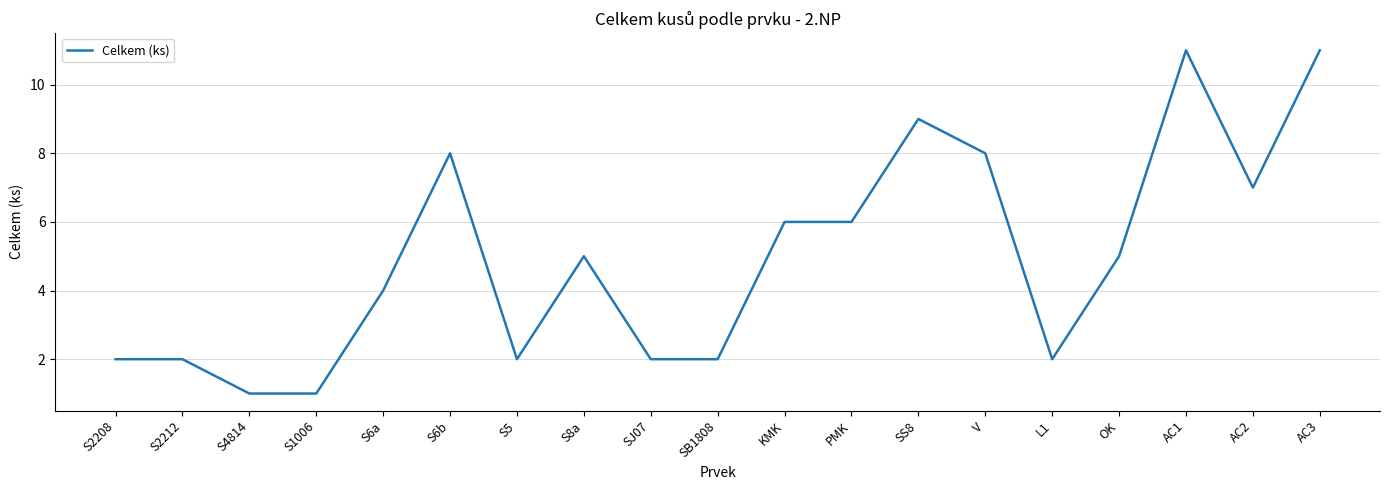

Read the value at PMK.

6